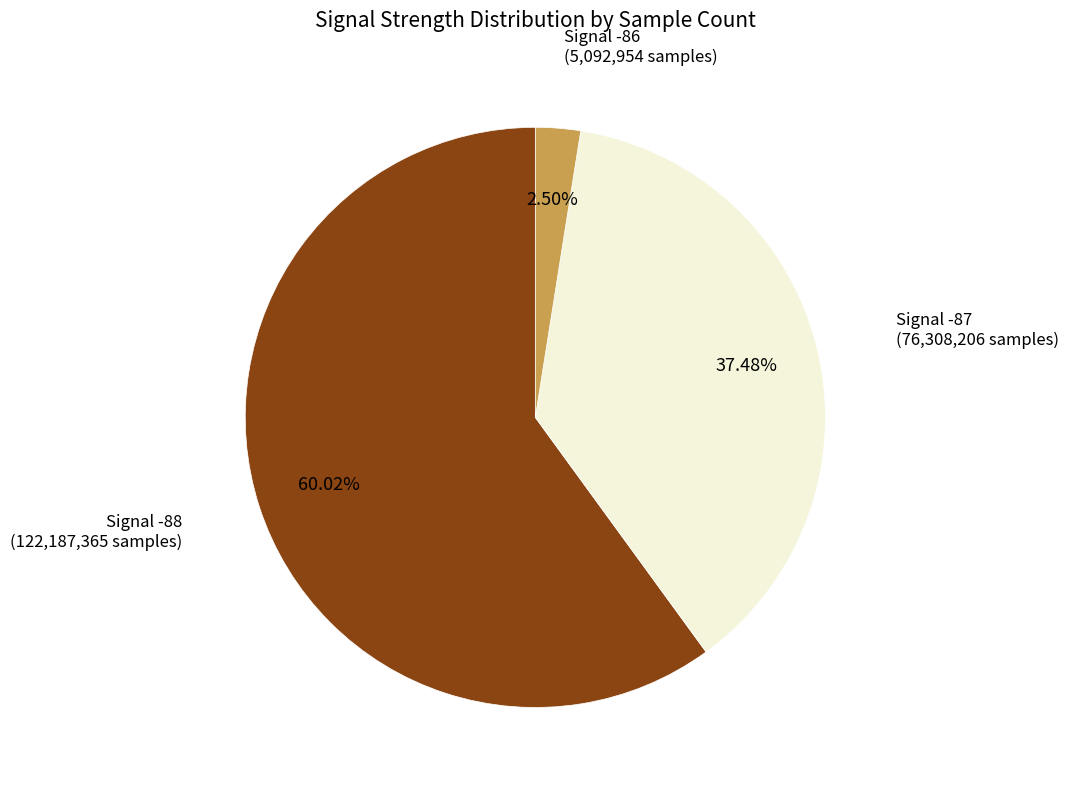

Combined, do Signal -86 and Signal -87 account for over 50%?

Yes